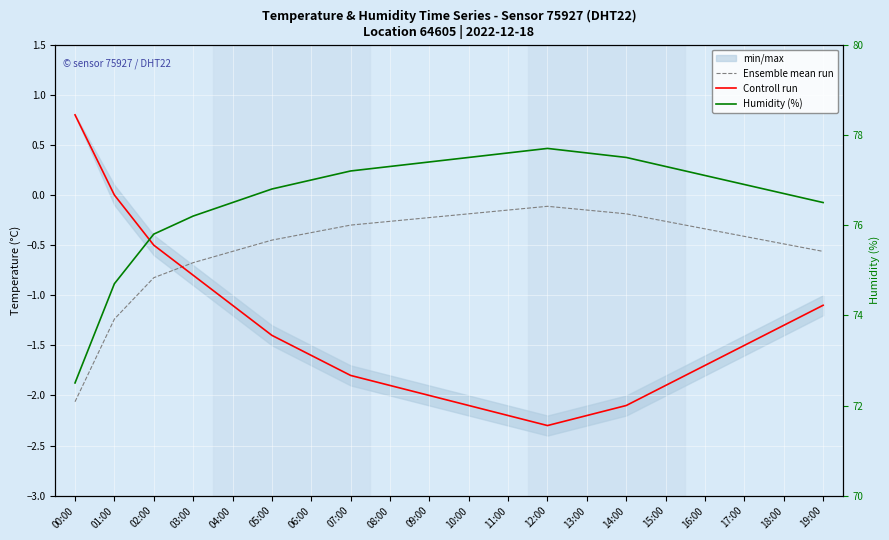

At how many categories does at least one series exceed 15?

20